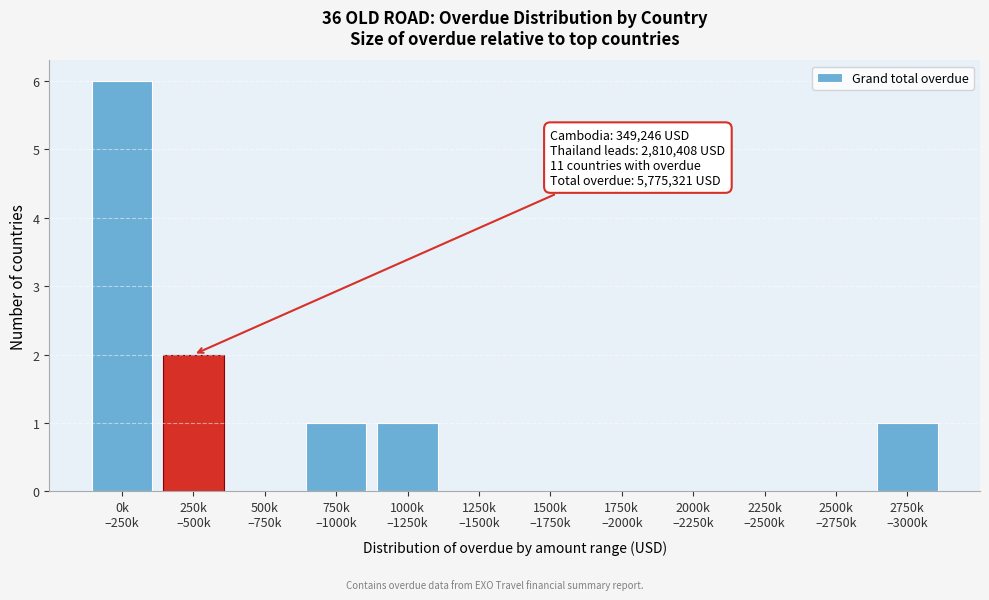

What is the sum of all values?

11